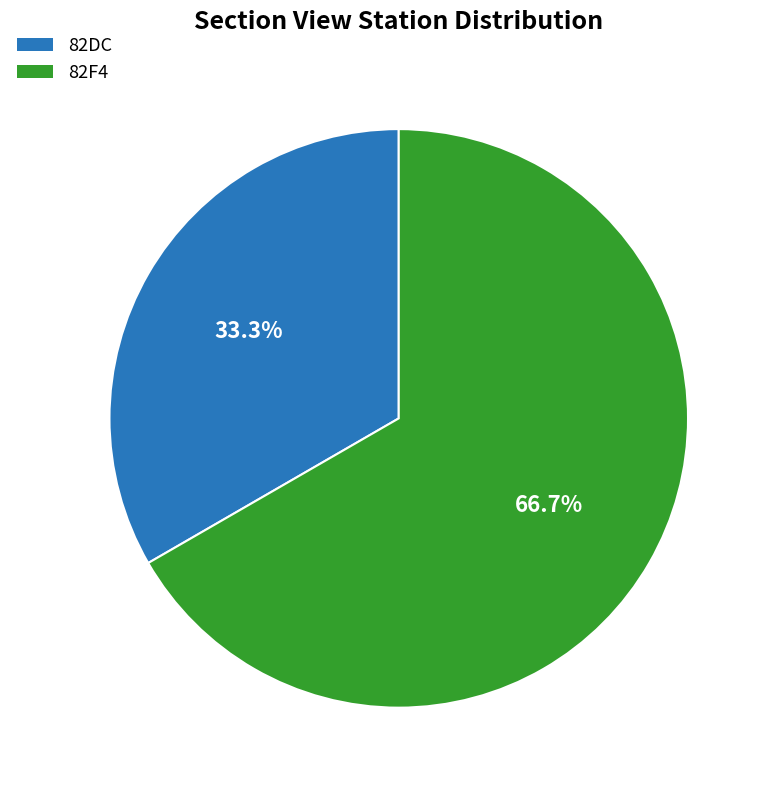

What is the majority slice?

82F4